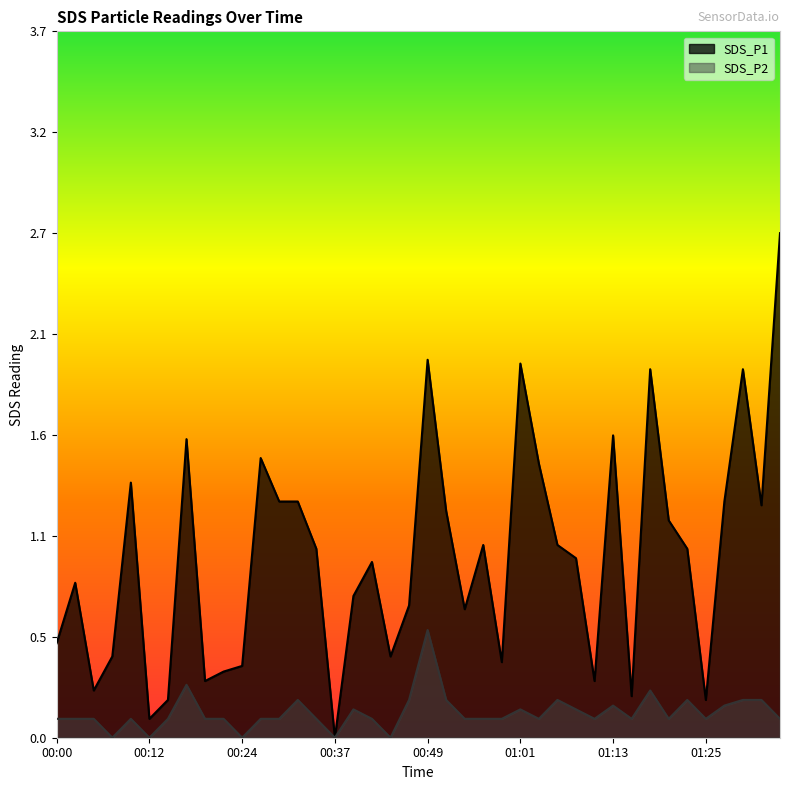

True or false: SDS_P2 and SDS_P1 cross at least once.

False